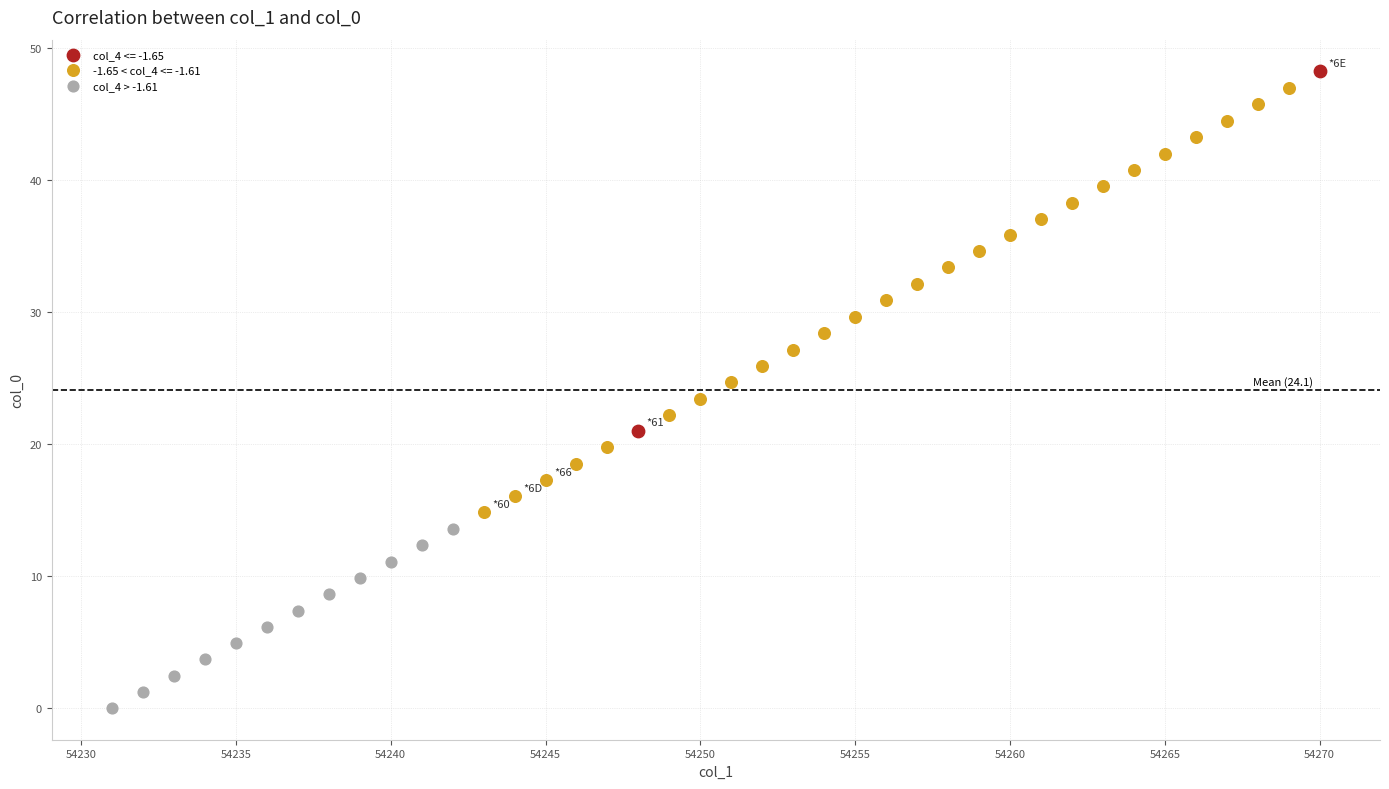

What are all the series names shown in the legend?

col_4 <= -1.65, -1.65 < col_4 <= -1.61, col_4 > -1.61